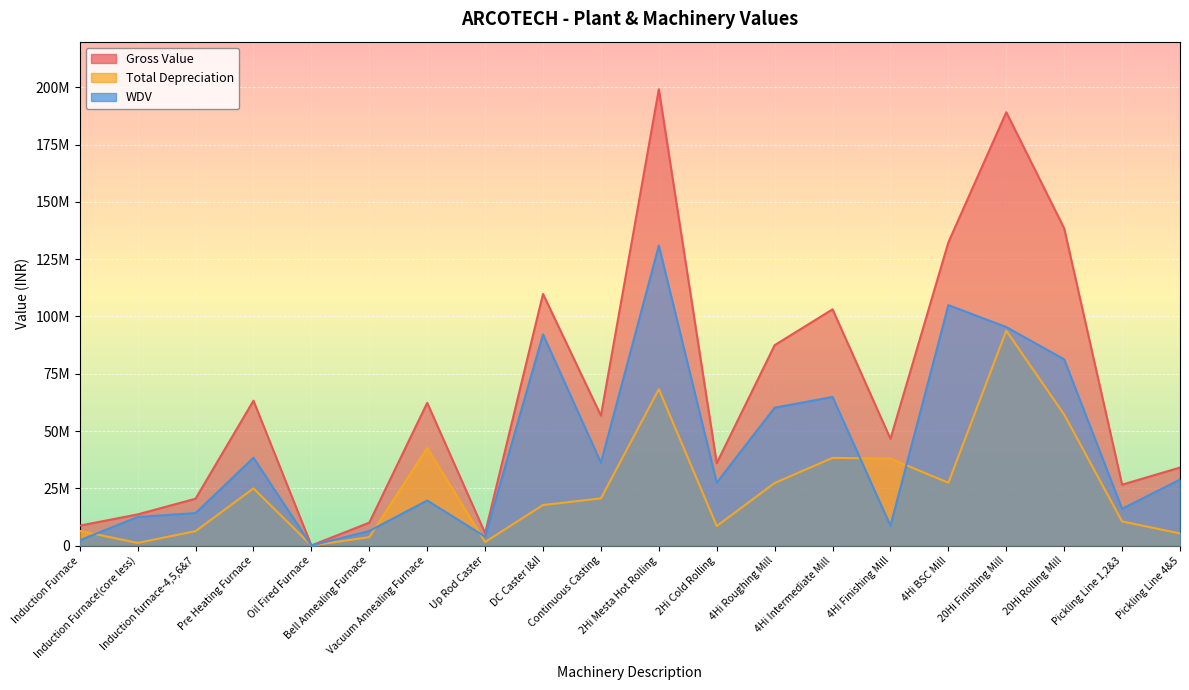

Rank the series at Induction Furnace(core less) from highest to lowest value.

Gross Value, WDV, Total Depreciation